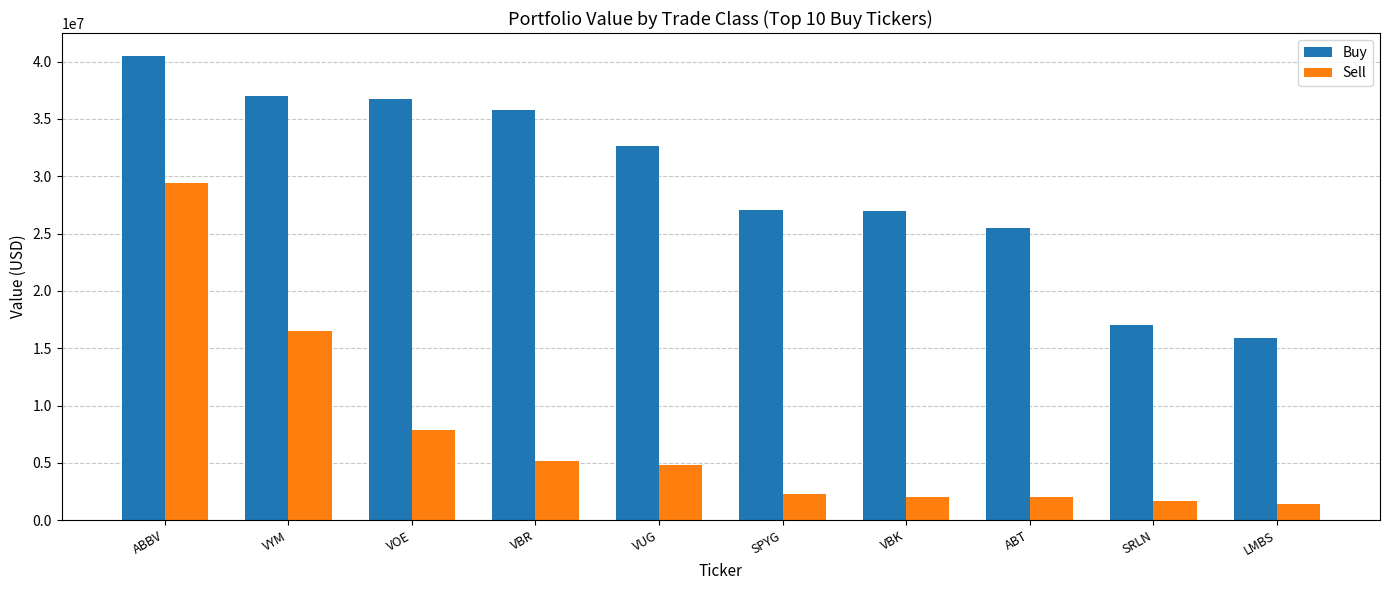

Which series has the widest spread of values?

Sell